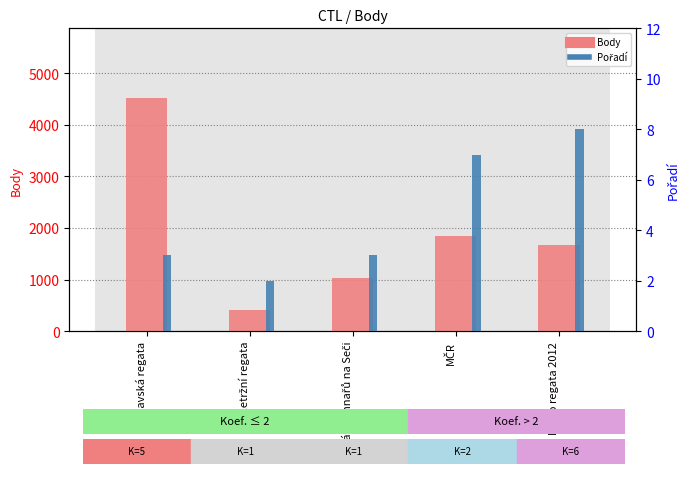

What is the sum of the Pořadí values at Setkání Finnařů na Seči and Veletržní regata?

5